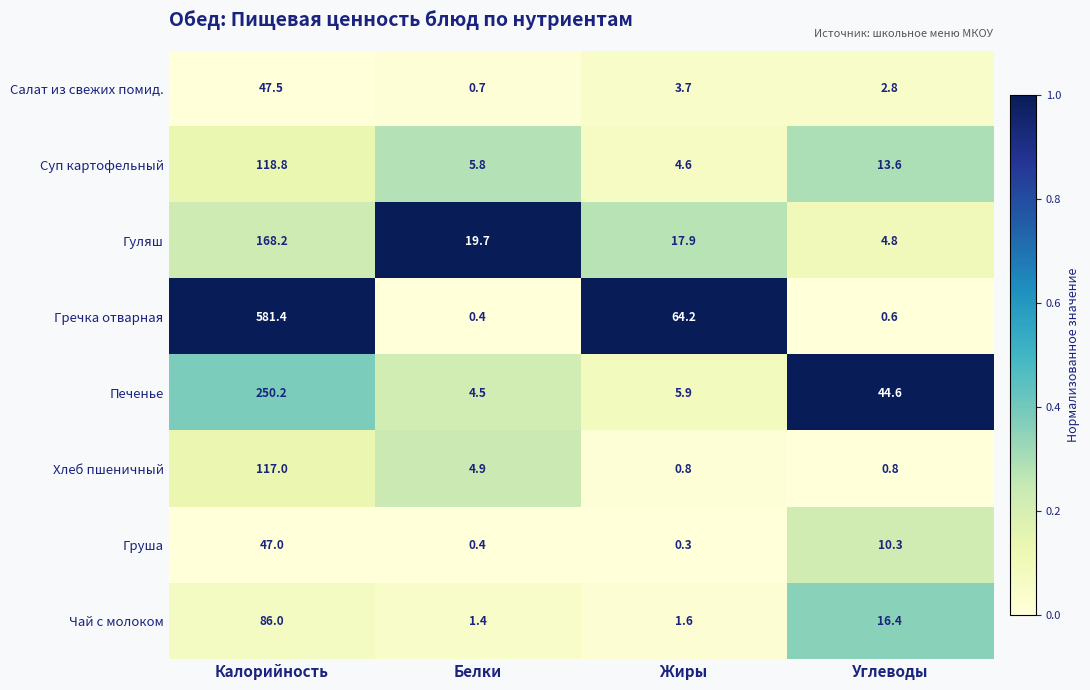

Which category has the highest value across all series?

Калорийность